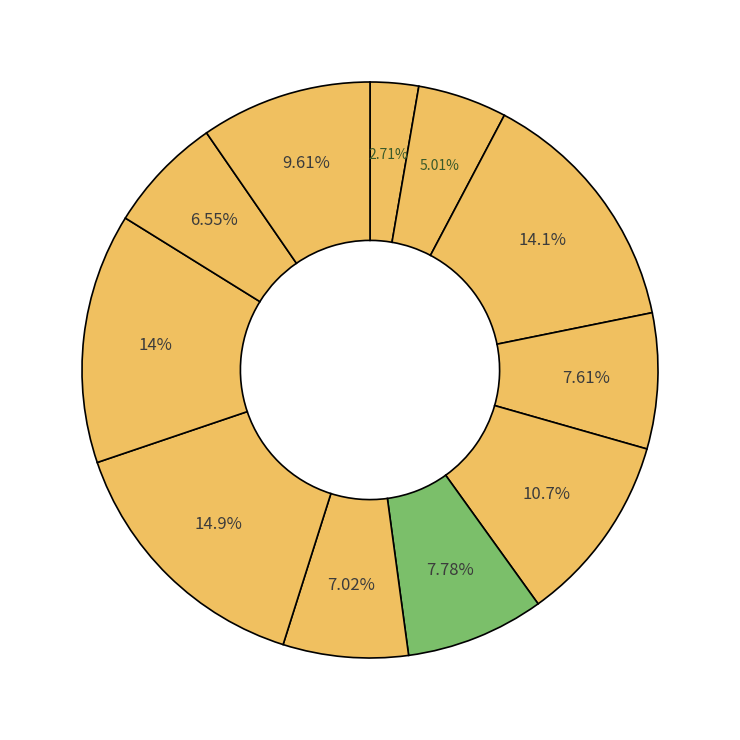

How many segments does this pie chart have?

11